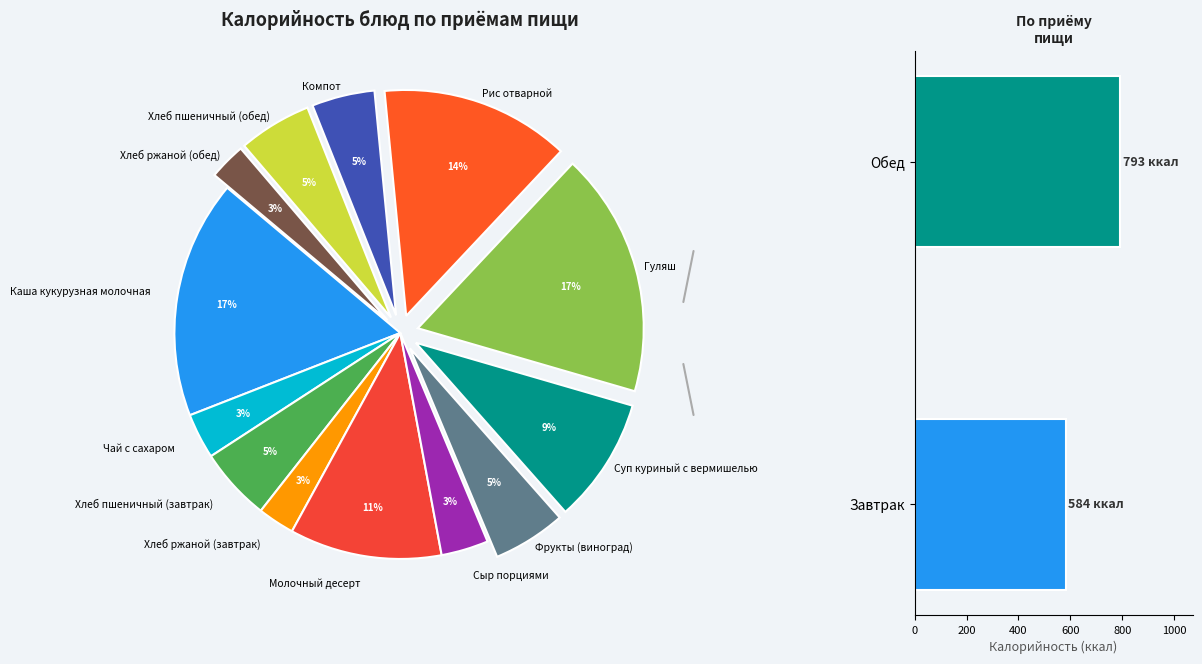

Is it true that Хлеб ржаной (обед) is 12% of the pie?

False